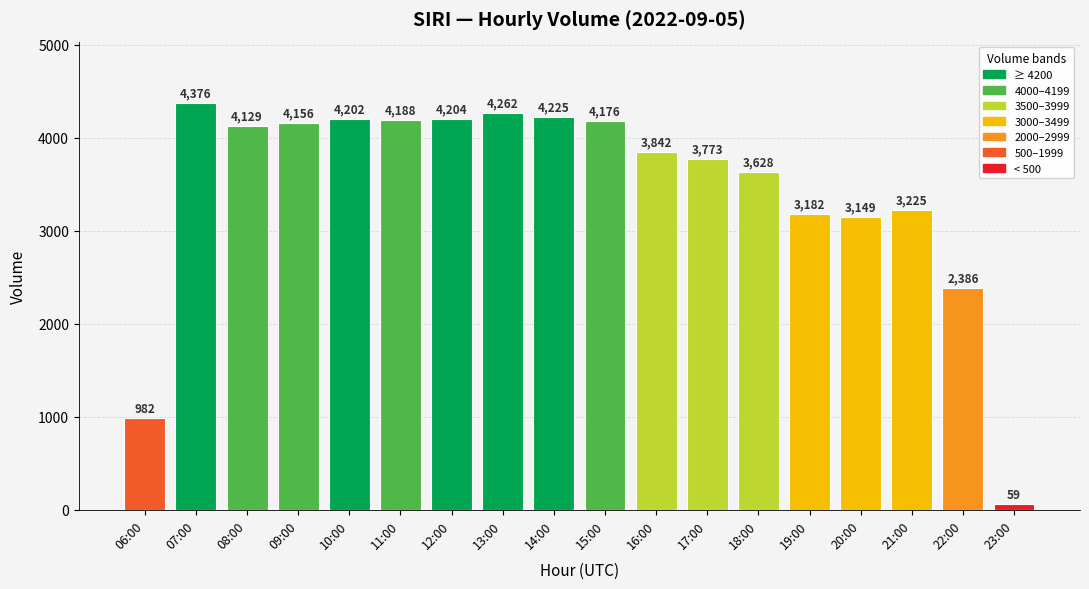

Approximately how many times larger is the value at 22:00 compared to 15:00?

0.6